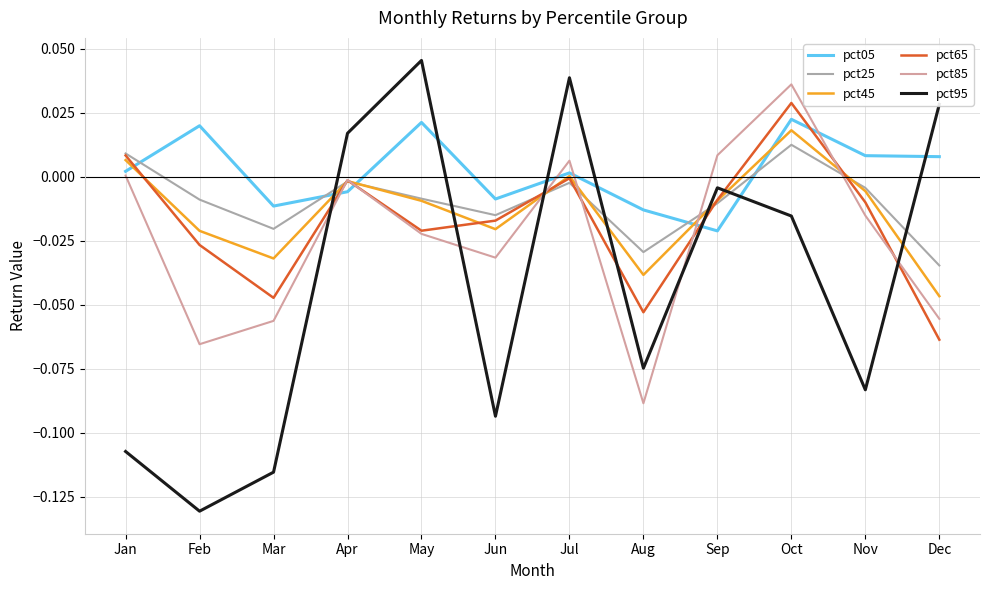

After their last crossing, which series has the higher values: pct95 or pct85?

pct95